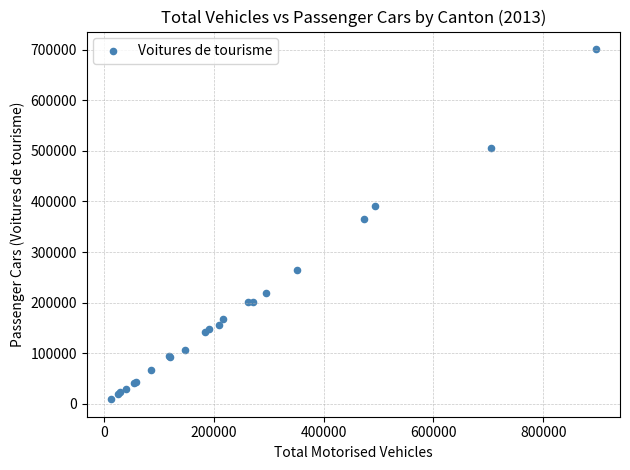

What Y value in the scatter plot is closest to 355113?

364771